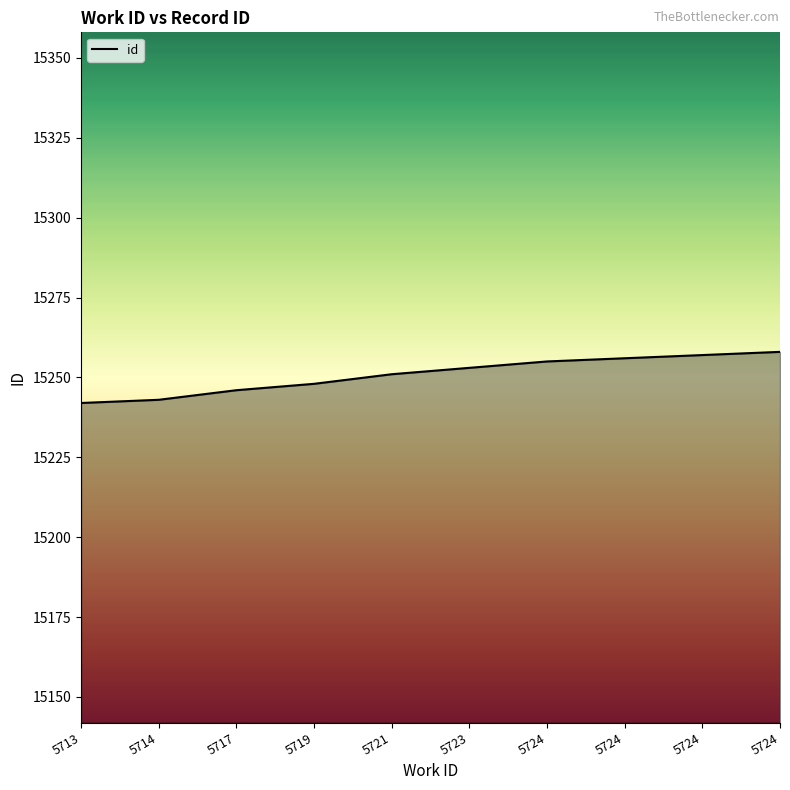

What is the change in value from 5721 to 5724?

+7